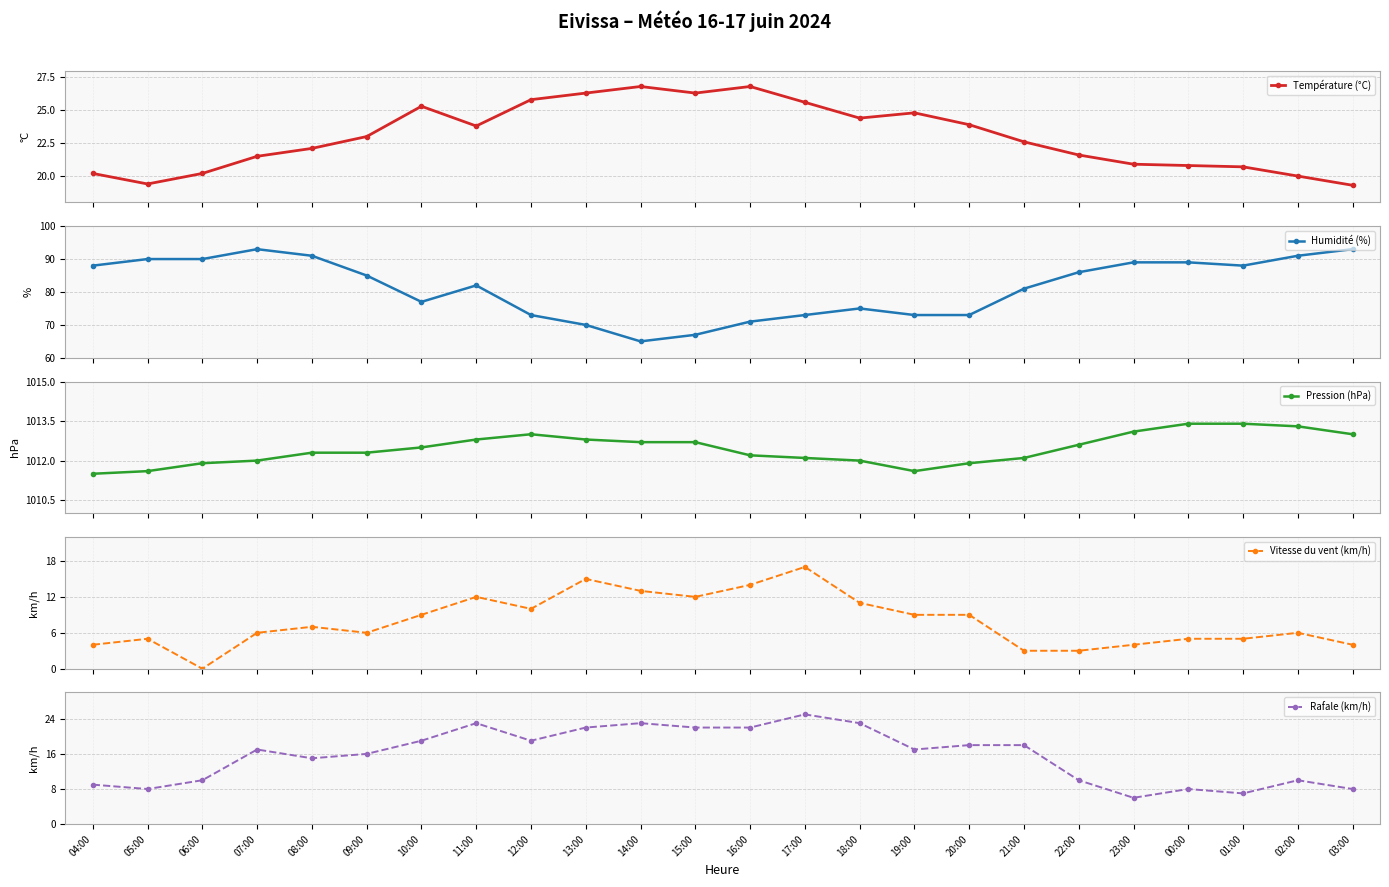

What is the sum of the Pression (hPa) values at 22:00 and 04:00?

2024.1